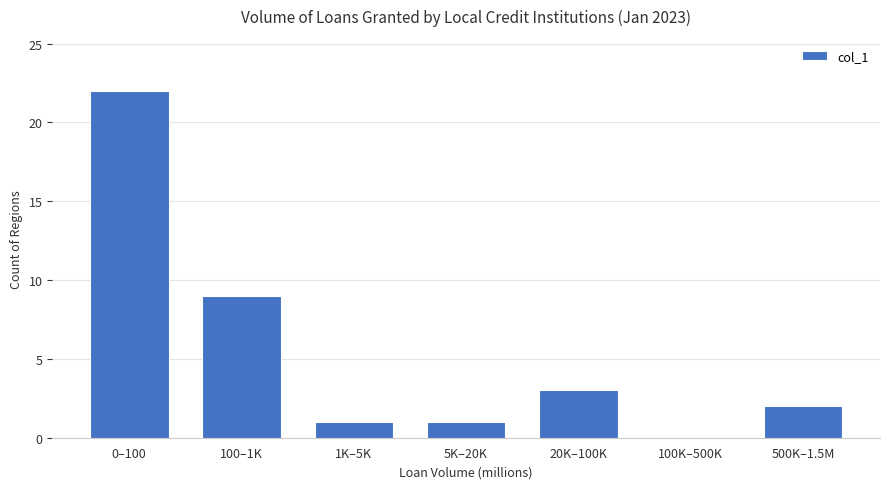

Reading left to right, what are all the values shown in this chart?

0–100=22	100–1K=9	1K–5K=1	5K–20K=1	20K–100K=3	100K–500K=0	500K–1.5M=2